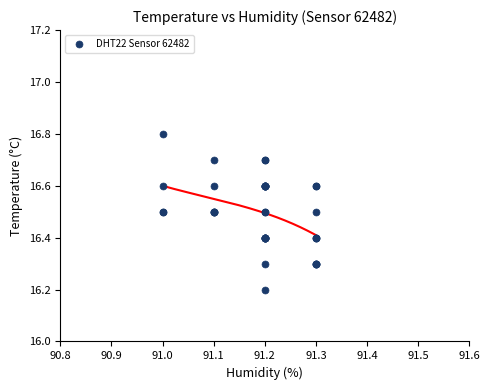

What Y value in the scatter plot is closest to 16?

16.2